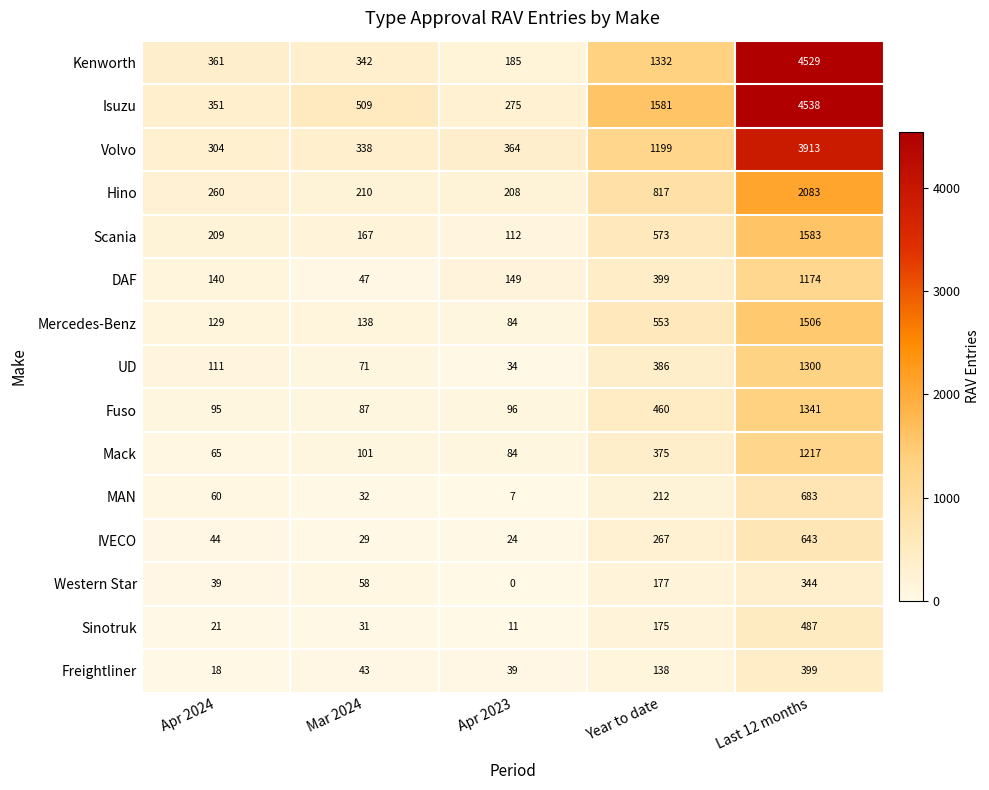

Rank the series at Apr 2024 from lowest to highest value.

Freightliner, Sinotruk, Western Star, IVECO, MAN, Mack, Fuso, UD, Mercedes-Benz, DAF, Scania, Hino, Volvo, Isuzu, Kenworth